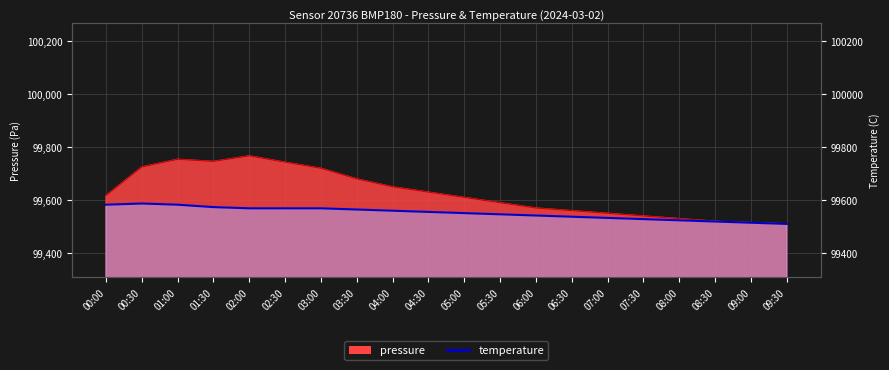

Reading left to right, extract all data points from this chart.

pressure: 00:00=99617.0	00:30=99725.0	01:00=99754.0	01:30=99746.0	02:00=99767.0	02:30=99743.0	03:00=99720.0	03:30=99680.0	04:00=99650.0	04:30=99630.0	05:00=99610.0	05:30=99590.0	06:00=99570.0	06:30=99560.0	07:00=99550.0	07:30=99540.0	08:00=99530.0	08:30=99520.0	09:00=99515.0	09:30=99510.0
temperature: 00:00=99582.6	00:30=99587.1	01:00=99582.6	01:30=99573.5	02:00=99569.0	02:30=99569.0	03:00=99569.0	03:30=99564.4	04:00=99559.9	04:30=99555.4	05:00=99550.8	05:30=99546.3	06:00=99541.7	06:30=99537.2	07:00=99532.7	07:30=99528.1	08:00=99523.6	08:30=99519.1	09:00=99514.5	09:30=99510.0